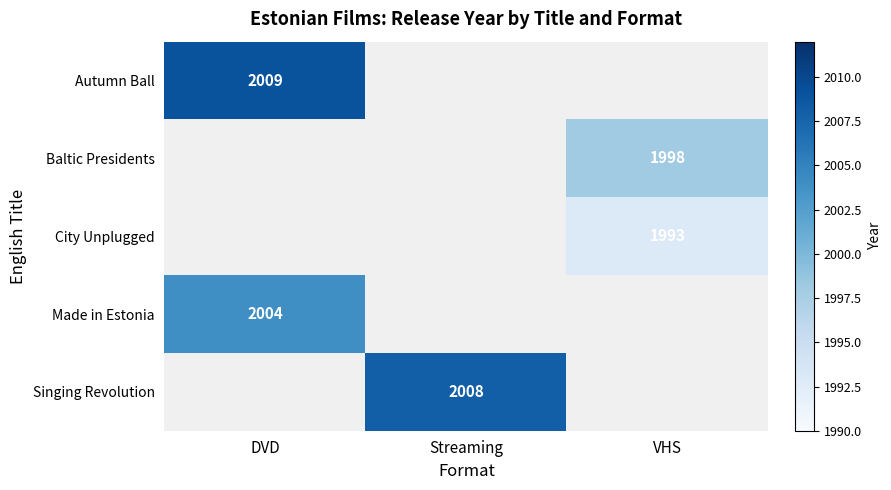

Is it true that Baltic Presidents equals 574 at VHS?

False